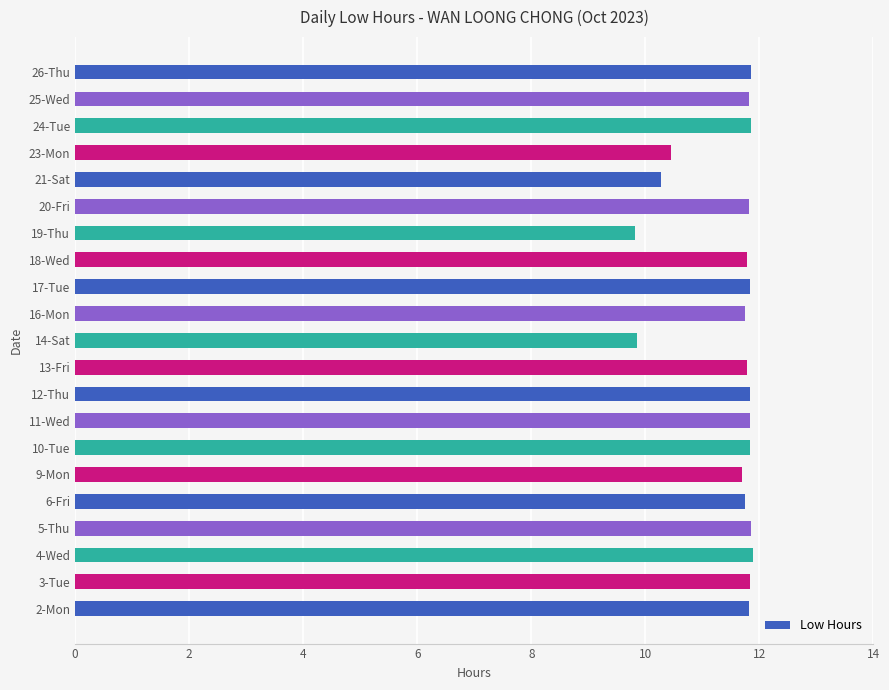

What is the maximum value shown in the chart?

11.9